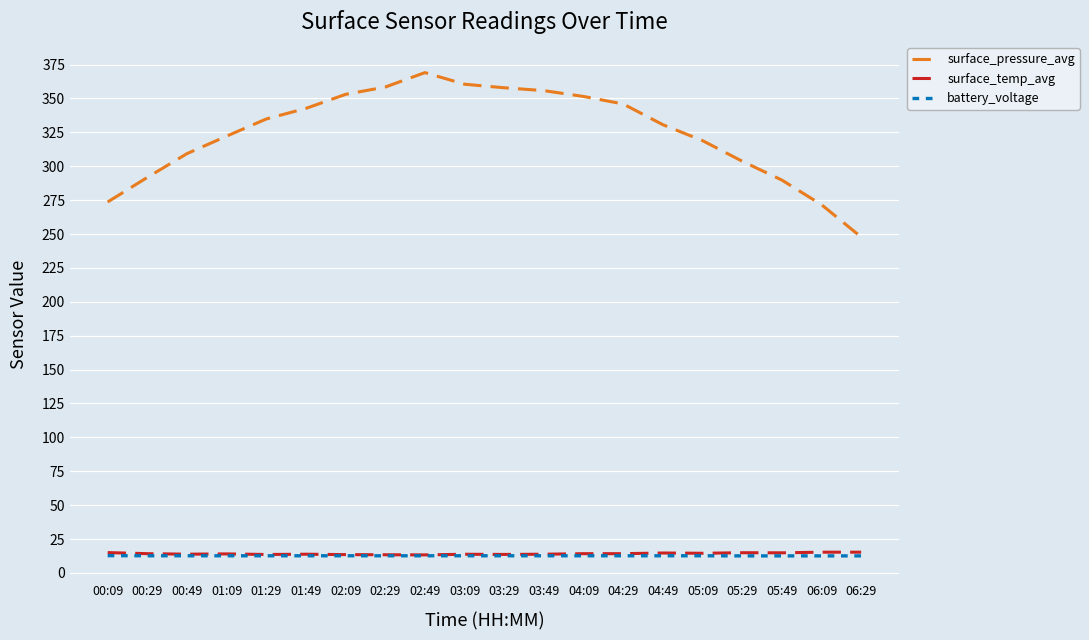

Is it true that surface_temp_avg equals 14.7 at 04:49?

True